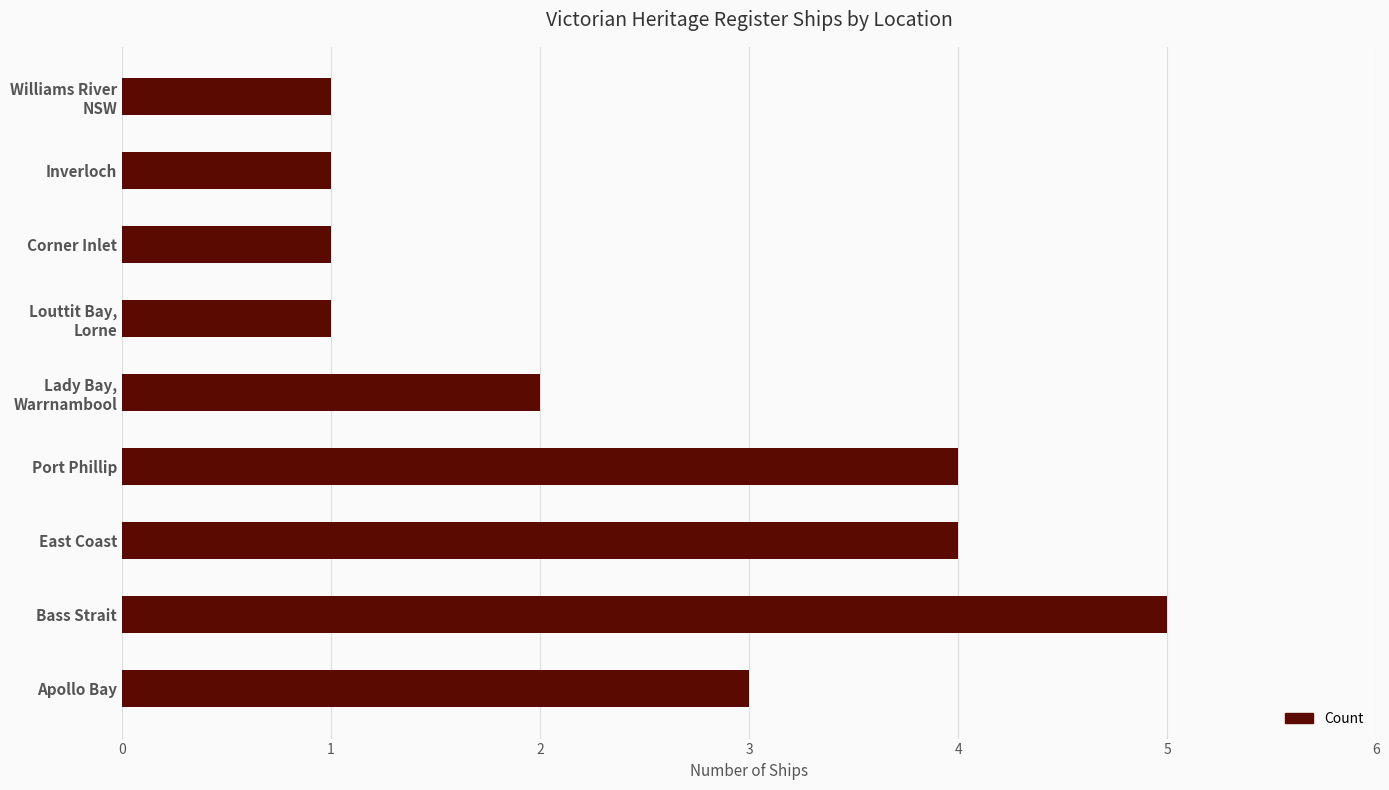

Reading top to bottom, list all the values displayed in this chart.

1	1	1	1	2	4	4	5	3